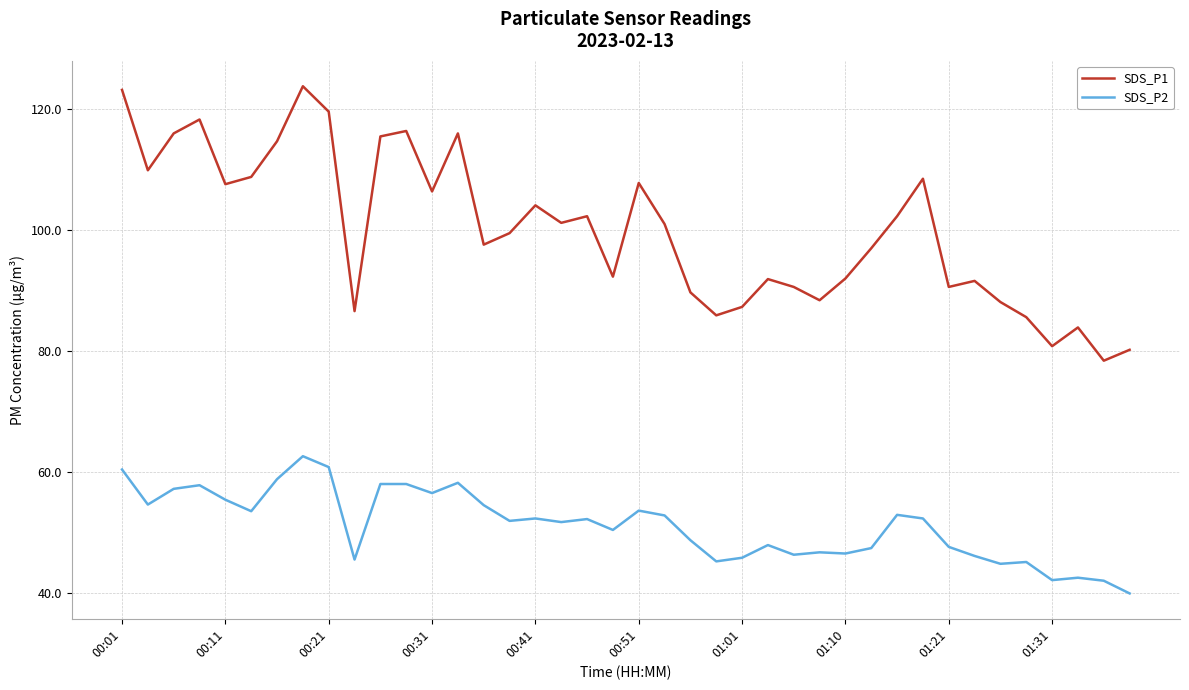

What is the average value of the SDS_P1 series?

100.0